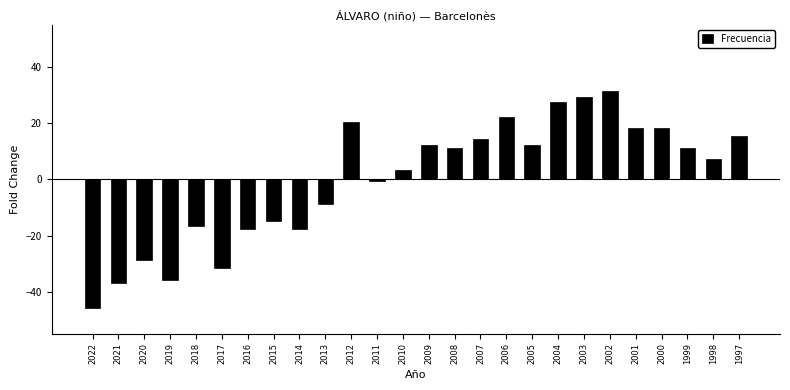

How many distinct data groups are displayed?

1